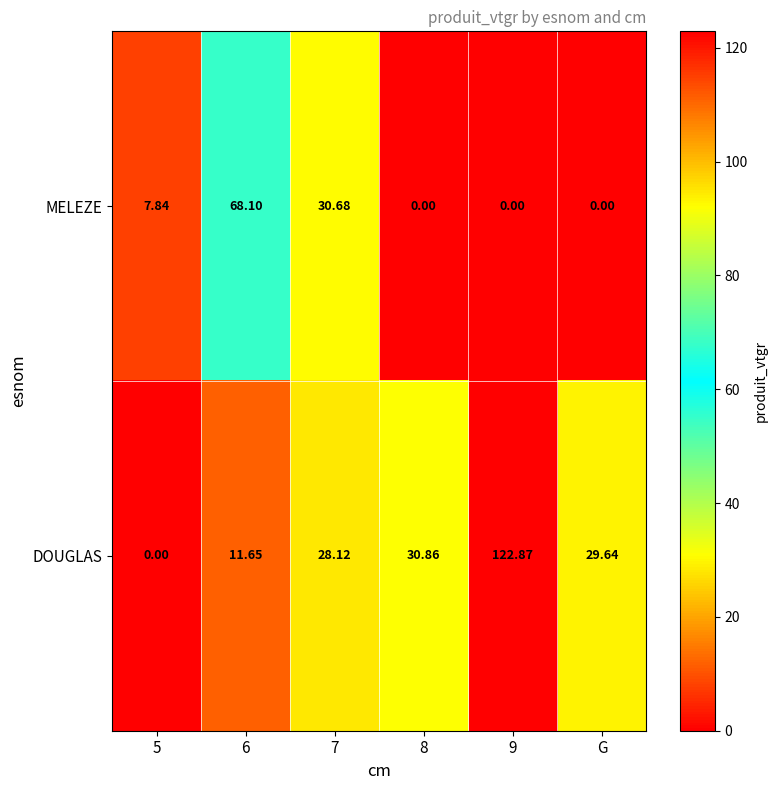

Which series has the largest total across all categories?

DOUGLAS